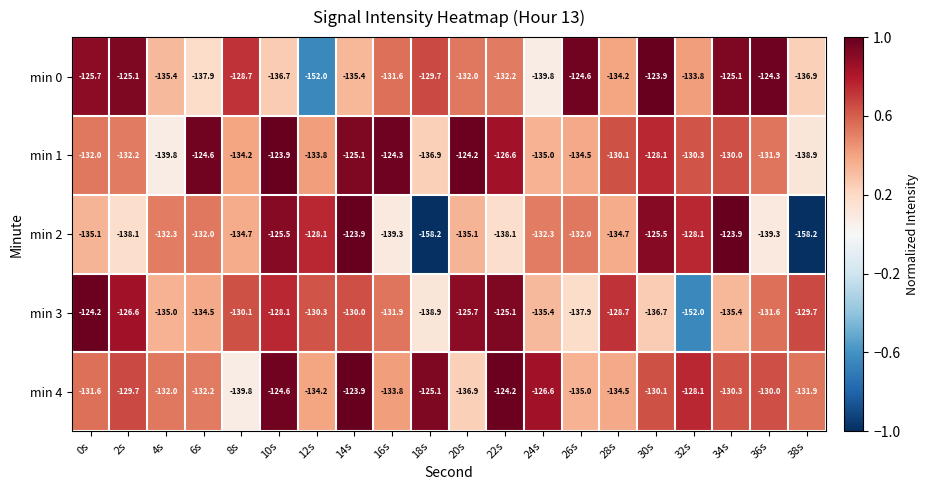

Which series has the widest spread of values?

min 2